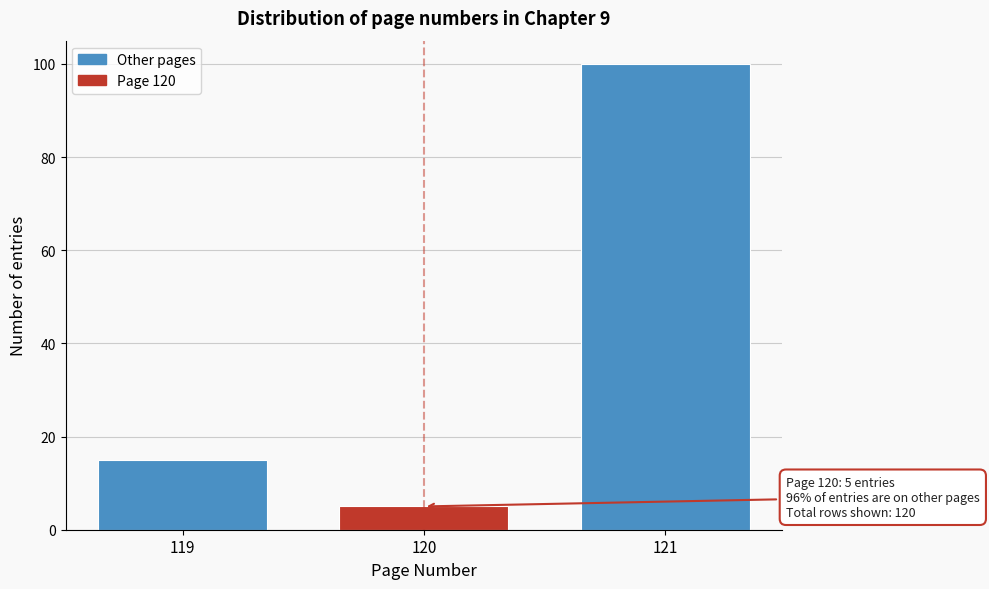

Over which range of the x-axis is the bar tallest?

120.5 to 121.5